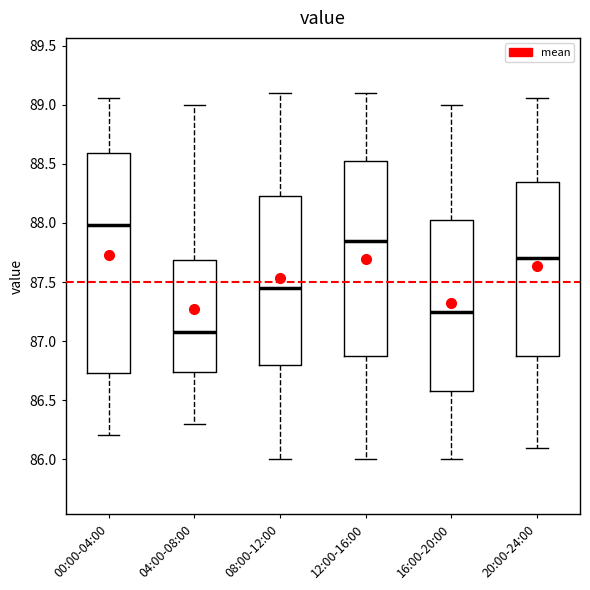

Where is the lower edge of the box for 00:00-04:00 on the y-axis? The values are not printed on the chart, so give them approximately, as read against the axis.

86.75